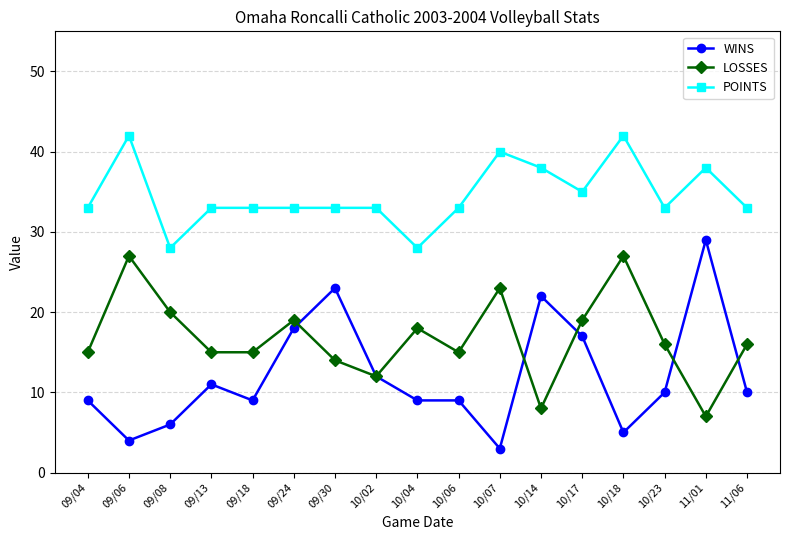

What is the difference between the POINTS values at 09/06 and 10/06?

9